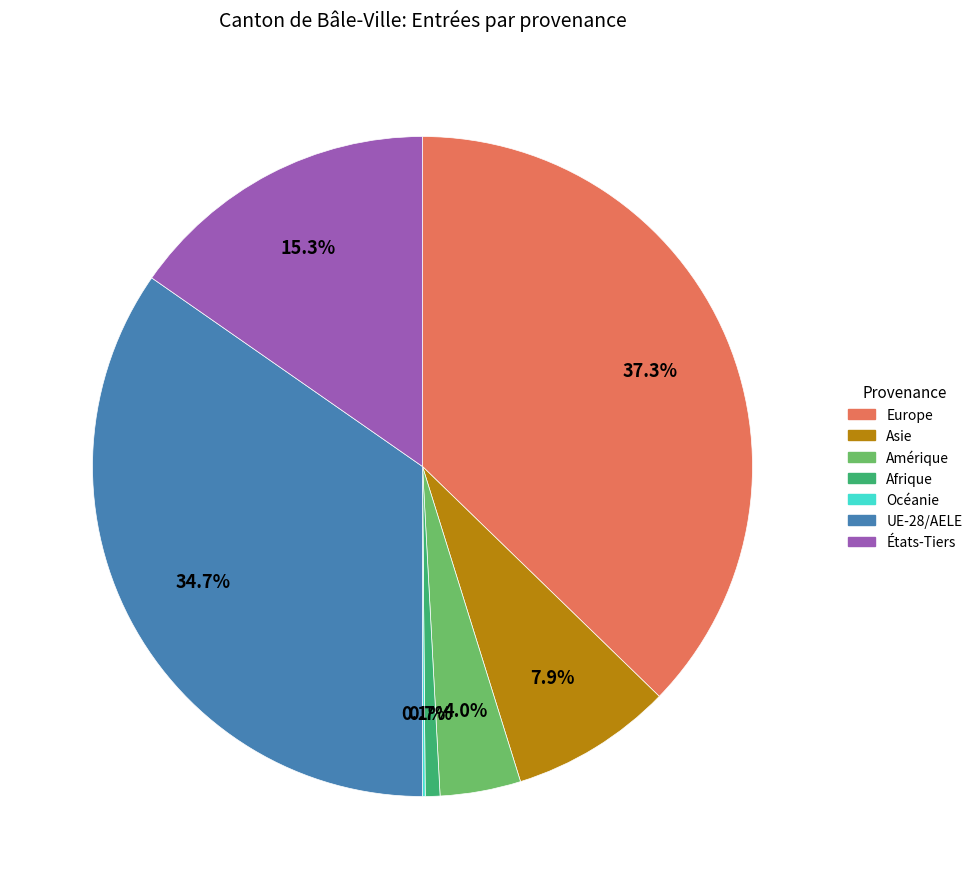

To the nearest percent, what is the difference between the largest and smallest slice percentages?

37%